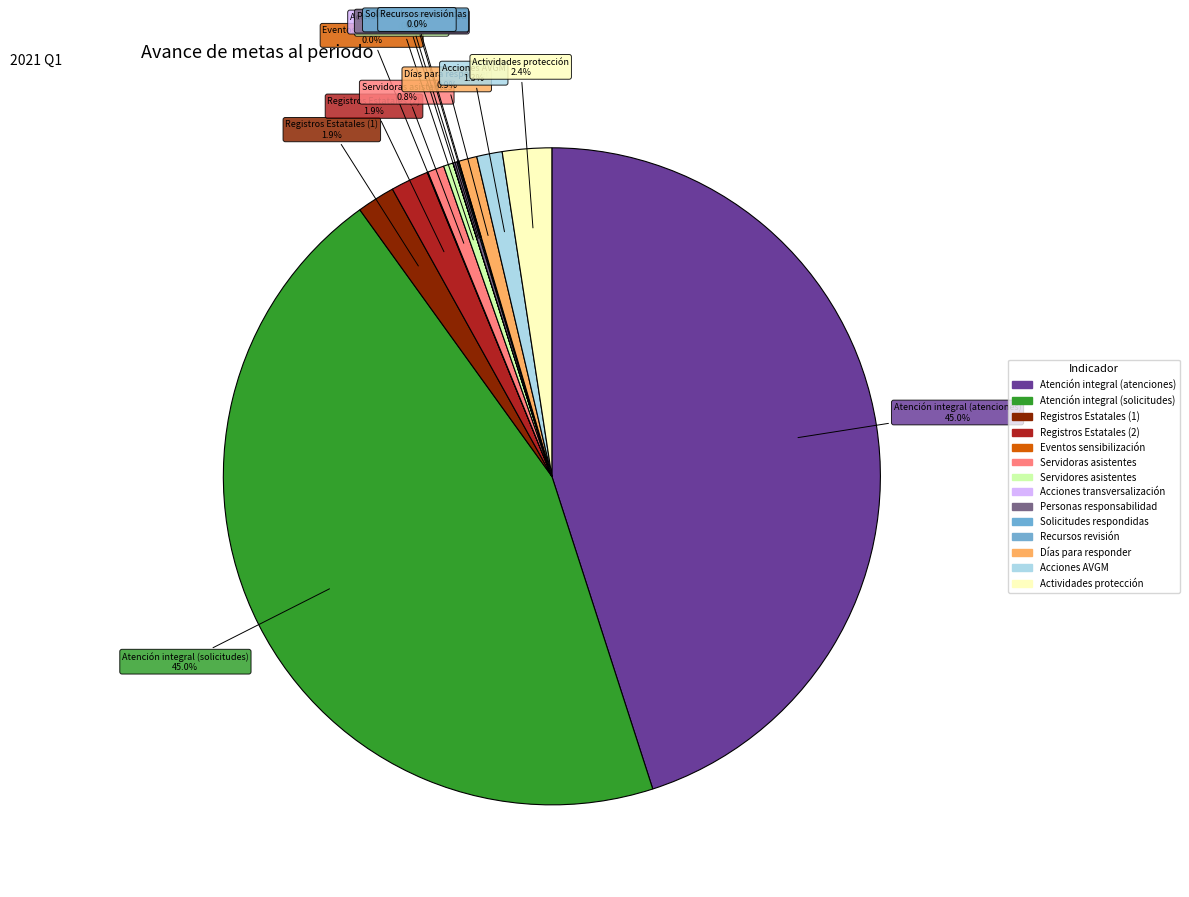

Rank the categories by value from lowest to highest.

Acciones de transversalización, Recursos de revisión interpuestos, Eventos de sensibilización (porcentaje), Solicitudes respondidas, Personas en puesto de responsabilidad, Servidores públicos asistentes, Servidoras públicas asistentes, Sumatoria de días para responder, Acciones realizadas AVGM, Proporción de Registros Estatales (1), Proporción de Registros Estatales (2), Actividades para garantizar la protección, Proporción de atención integral a Víctimas (atenciones), Proporción de atención integral a Víctimas (solicitudes)